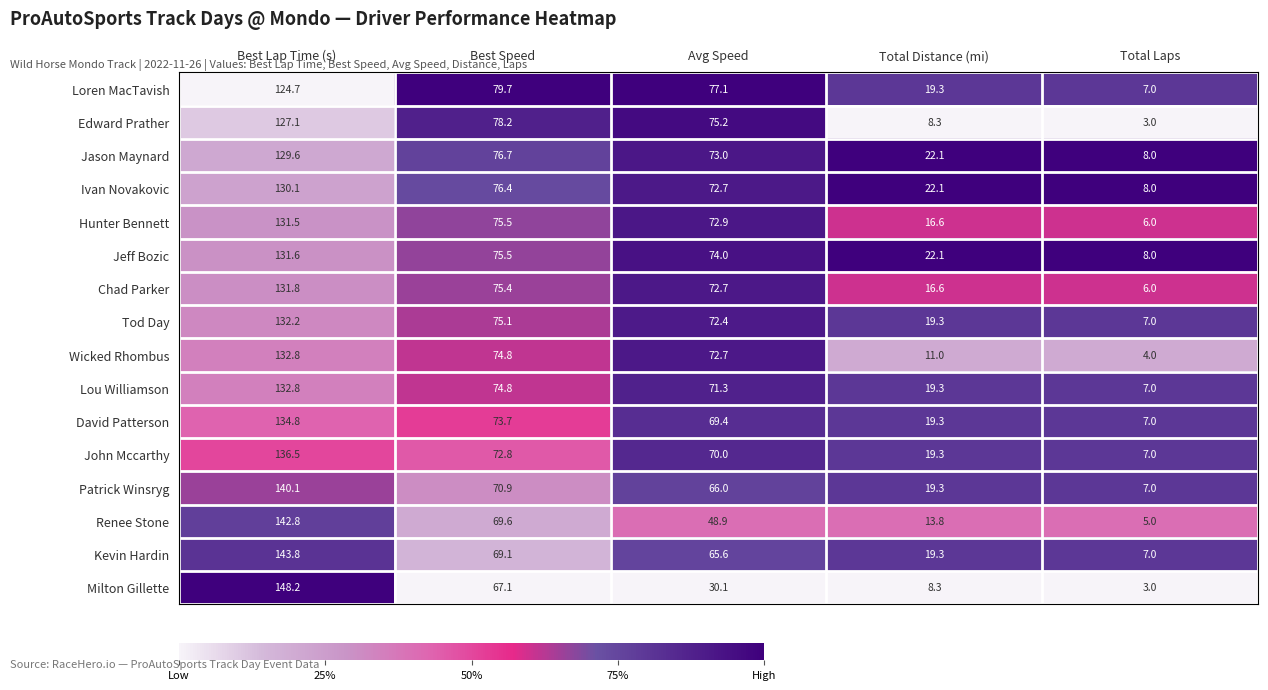

How many series are shown in this chart?

16